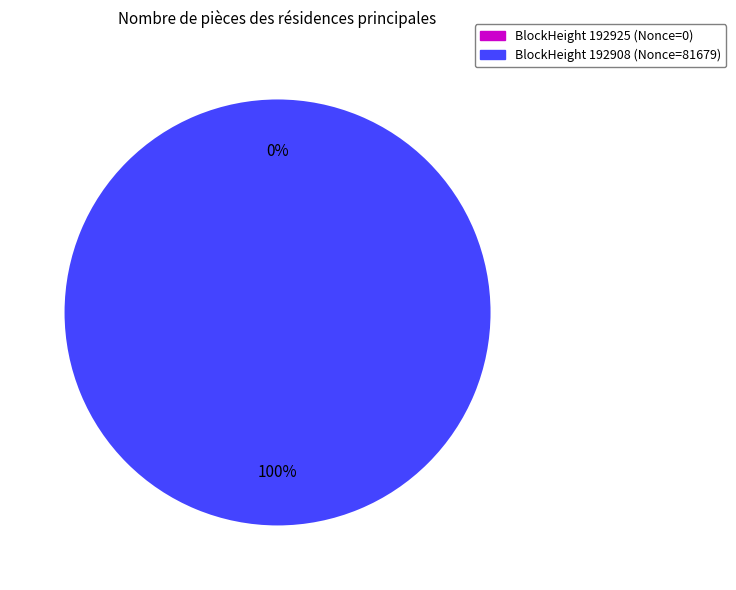

Rank the categories by value from lowest to highest.

192925, 192908